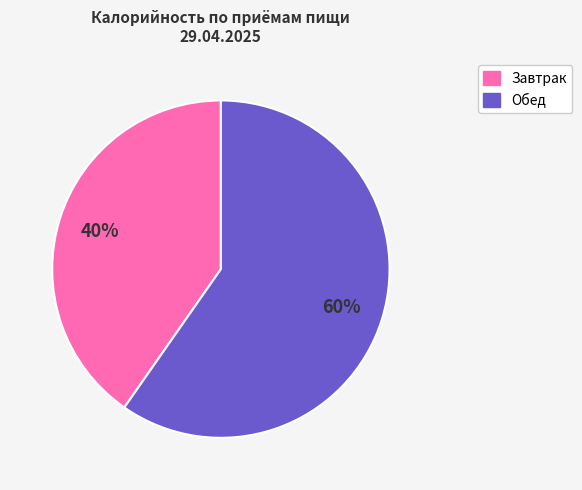

Does any single category account for the majority?

Yes